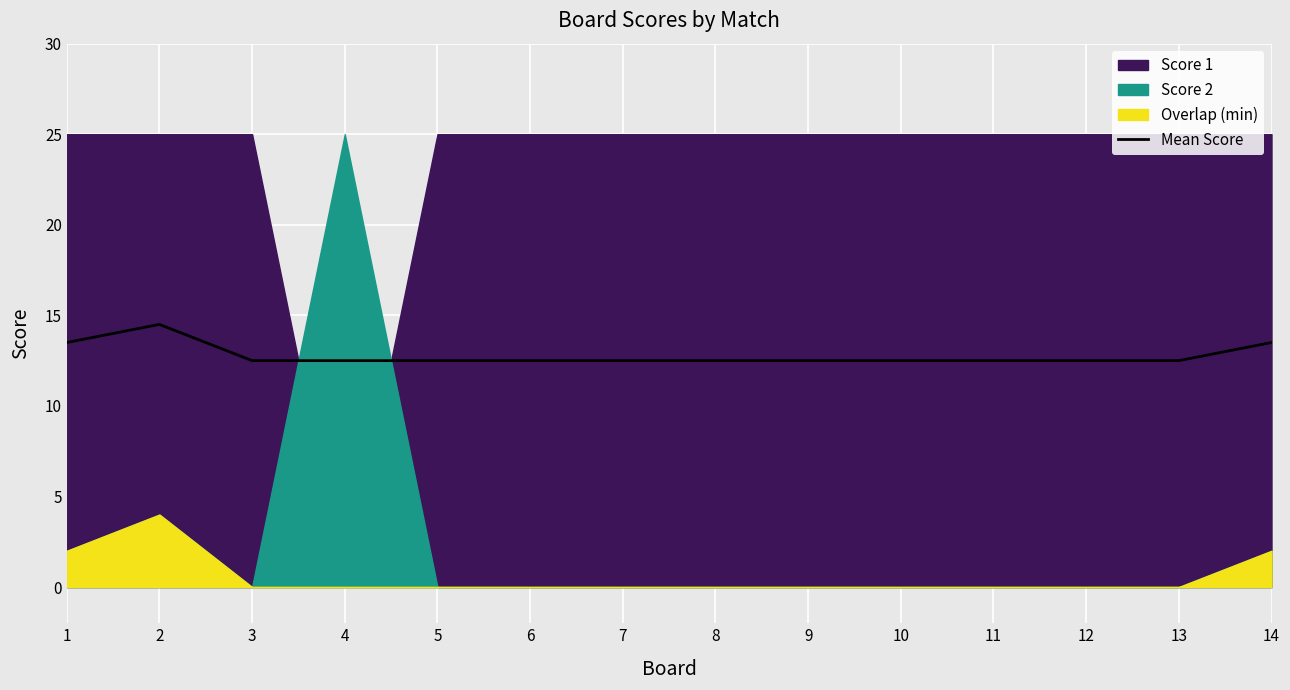

What is the average value?

12.8